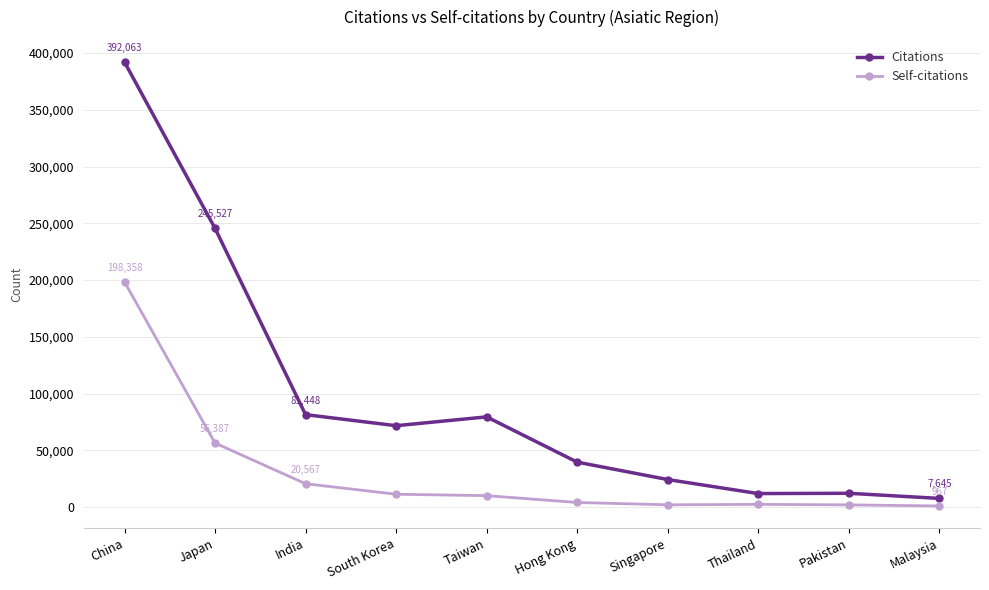

What is the total value across all series at Thailand?

14292